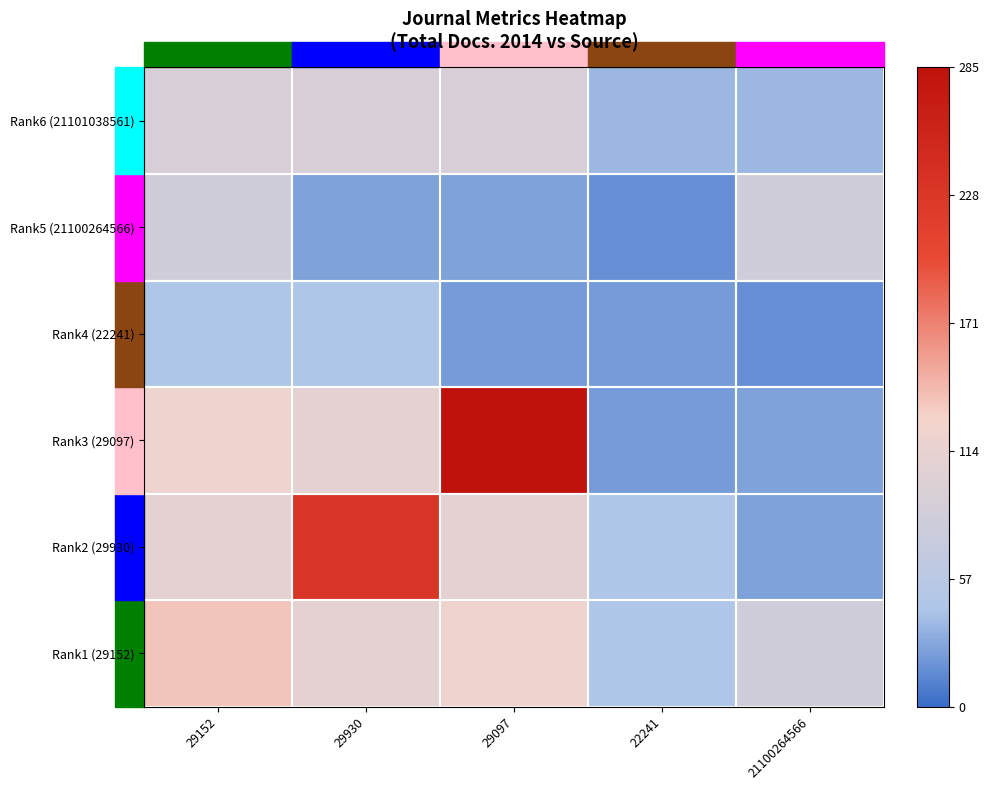

How many distinct data groups are displayed?

6